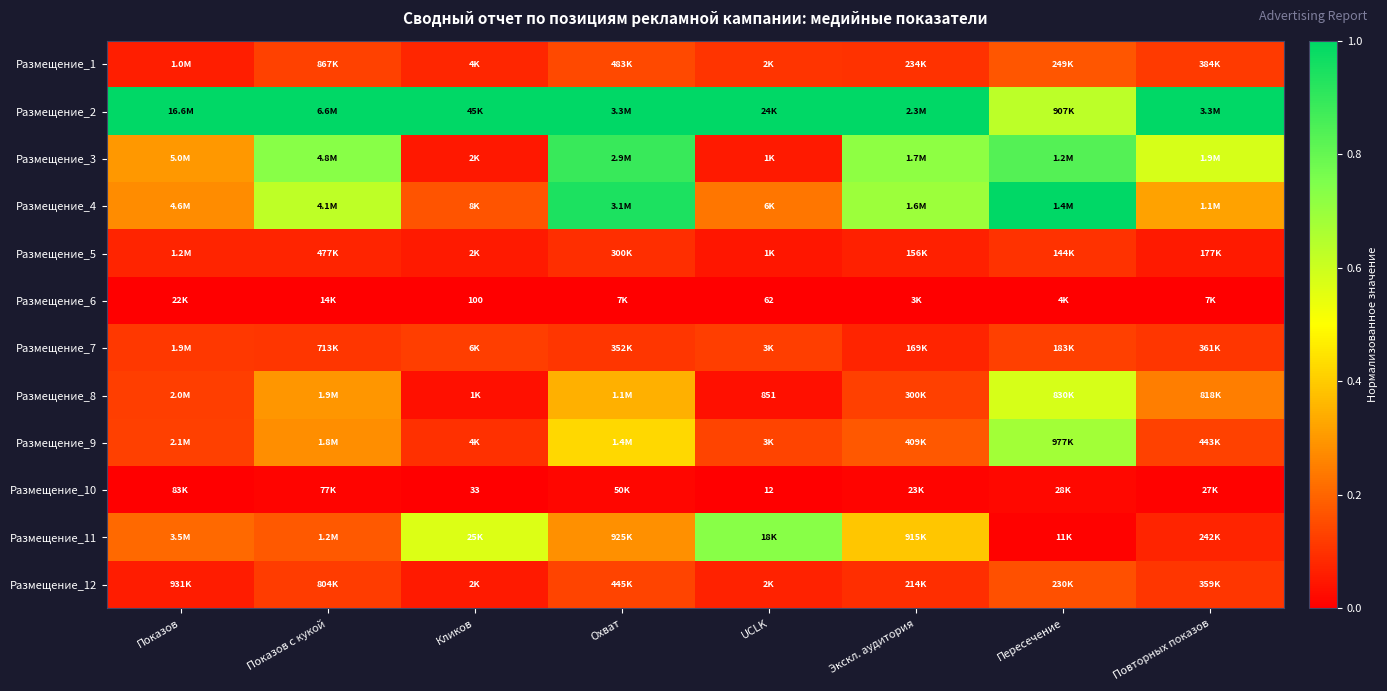

What is the total value across all series at UCLK?

2.5